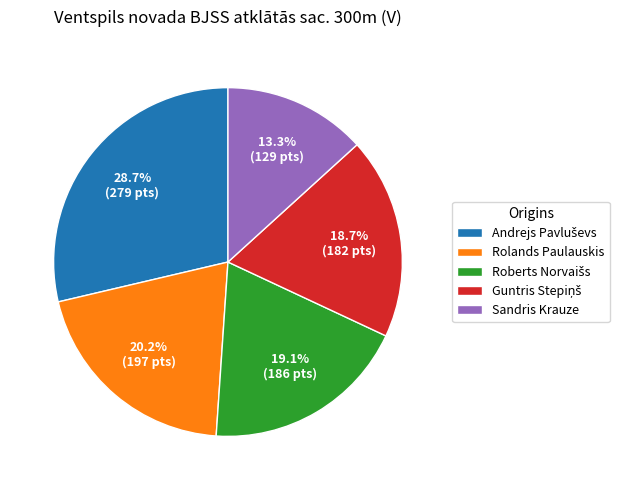

What portion of the pie excludes Sandris Krauze?

86.7%